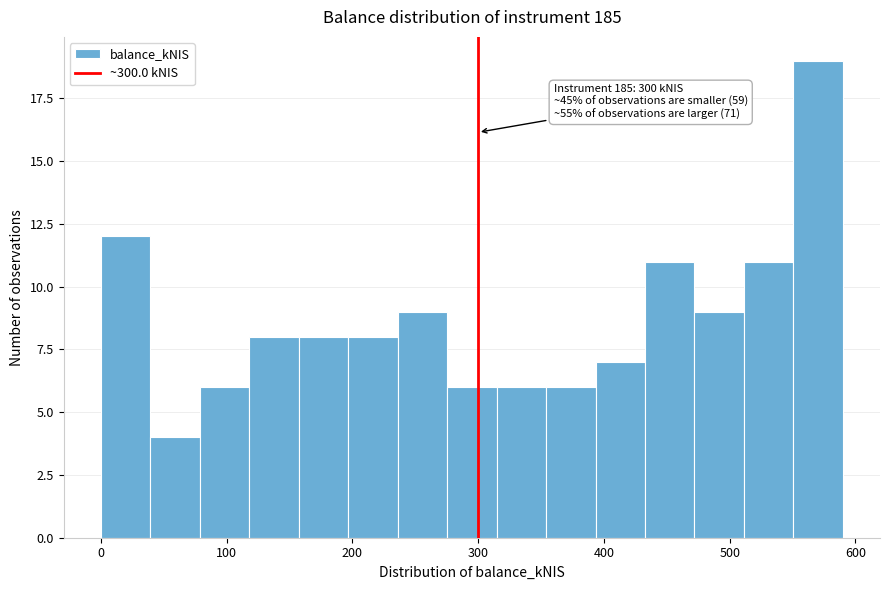

Read against the x-axis, roughly where is the centre of the tallest bar?

570